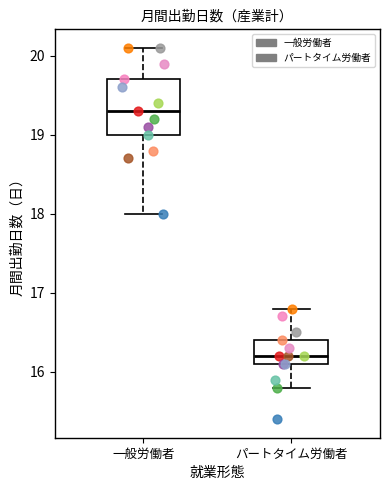

Comparing the boxes themselves (not the whiskers), which one is the tallest?

一般労働者